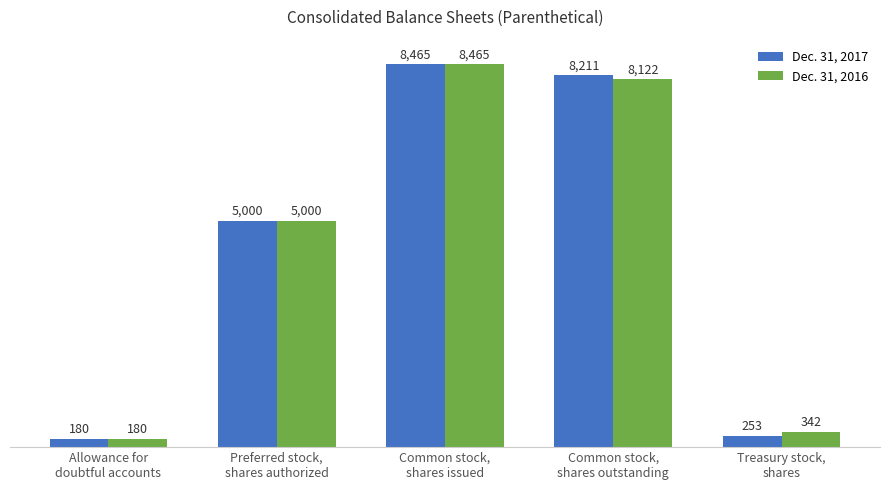

Reading left to right, extract all data points from this chart.

Dec. 31, 2017: 180	5000	8465	8211	253
Dec. 31, 2016: 180	5000	8465	8122	342